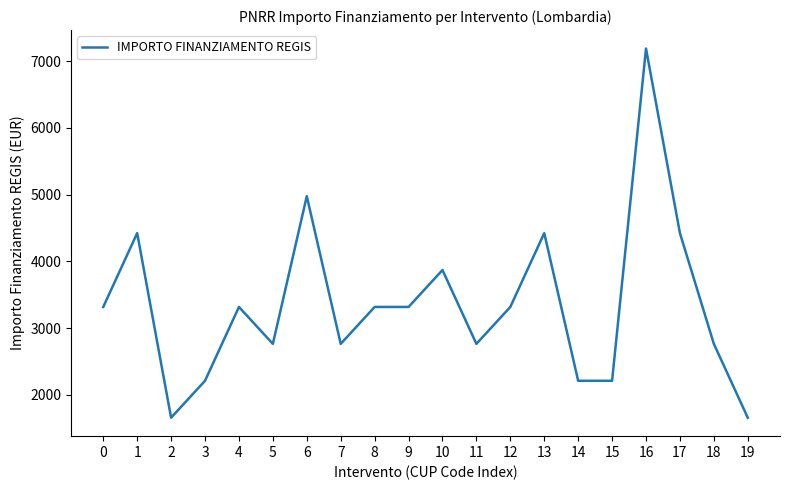

What is the change in value from 3 to 13?

+2212